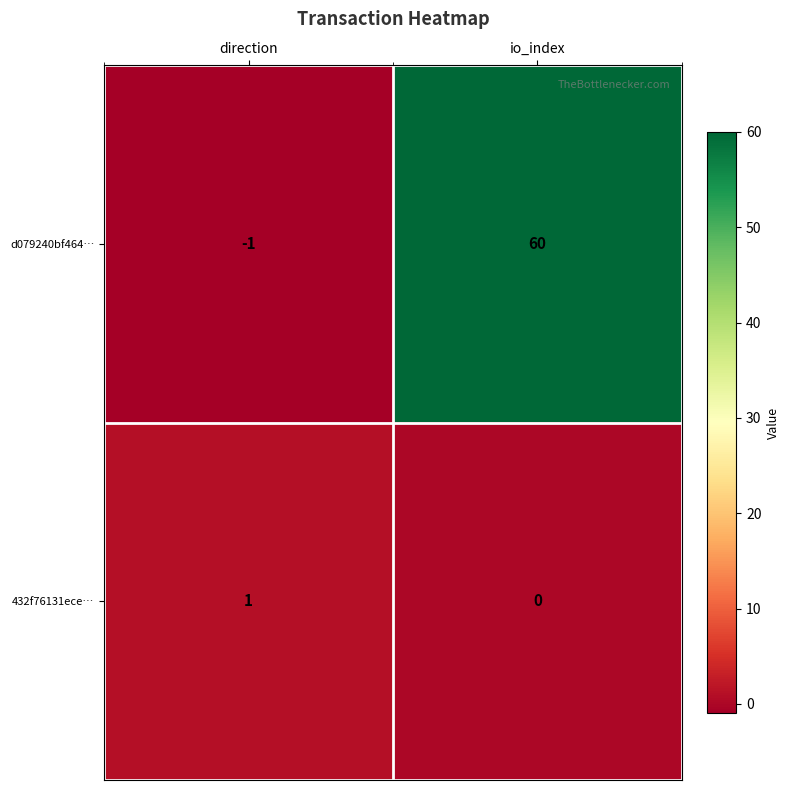

Rank the series by their average value, from highest to lowest.

d079240bf464…, 432f76131ece…